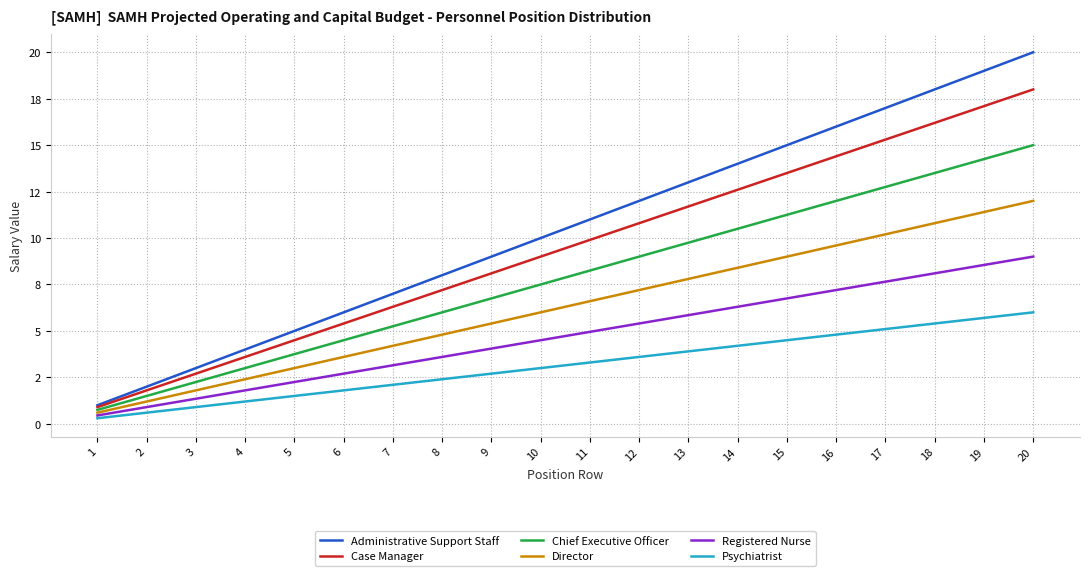

What is the highest value of the Registered Nurse series?

9.0